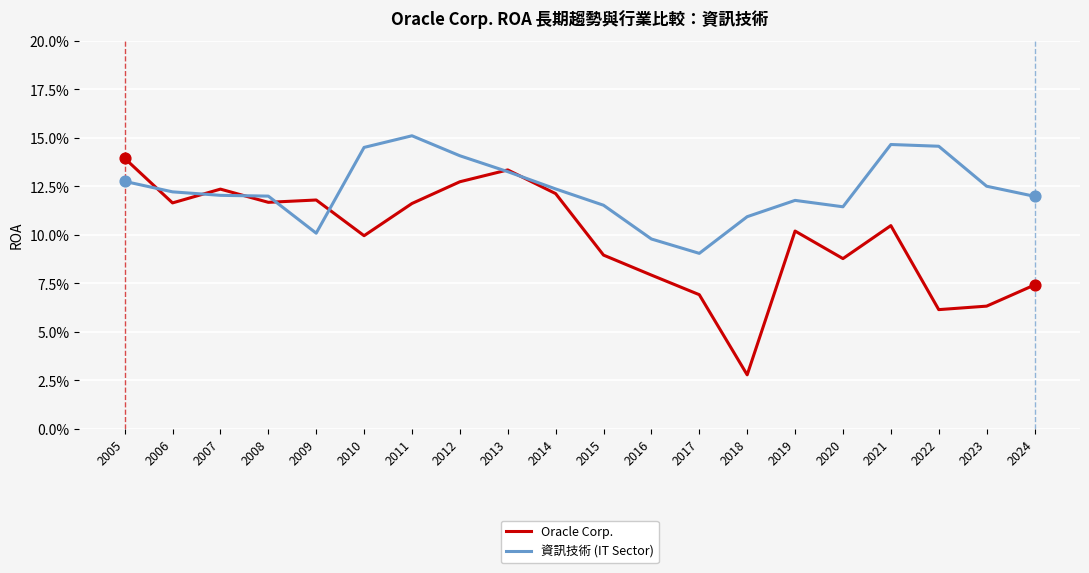

Which series has the largest total across all categories?

資訊技術 (IT Sector)